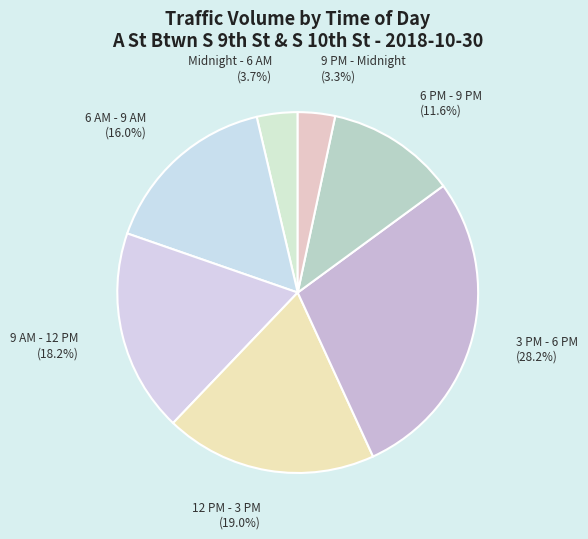

Is there any slice that represents more than half of the pie?

No